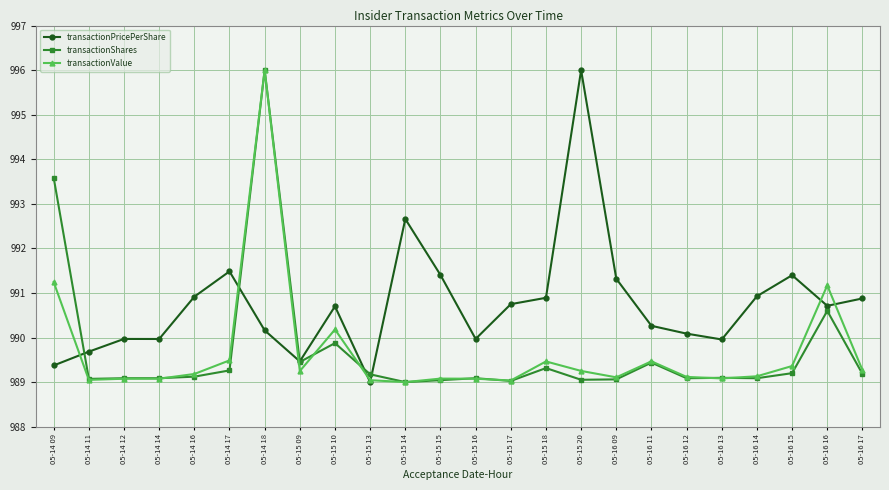

What is the average value of the transactionValue series?

989.7